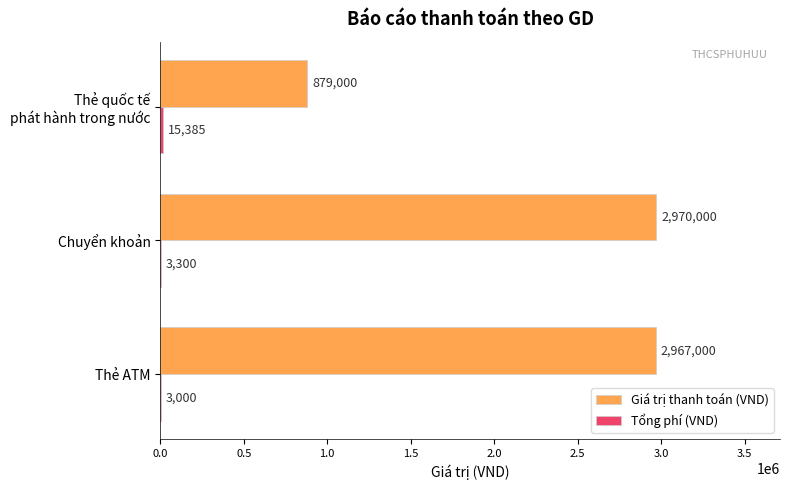

What is the total value across all series at Thẻ ATM?

2970000